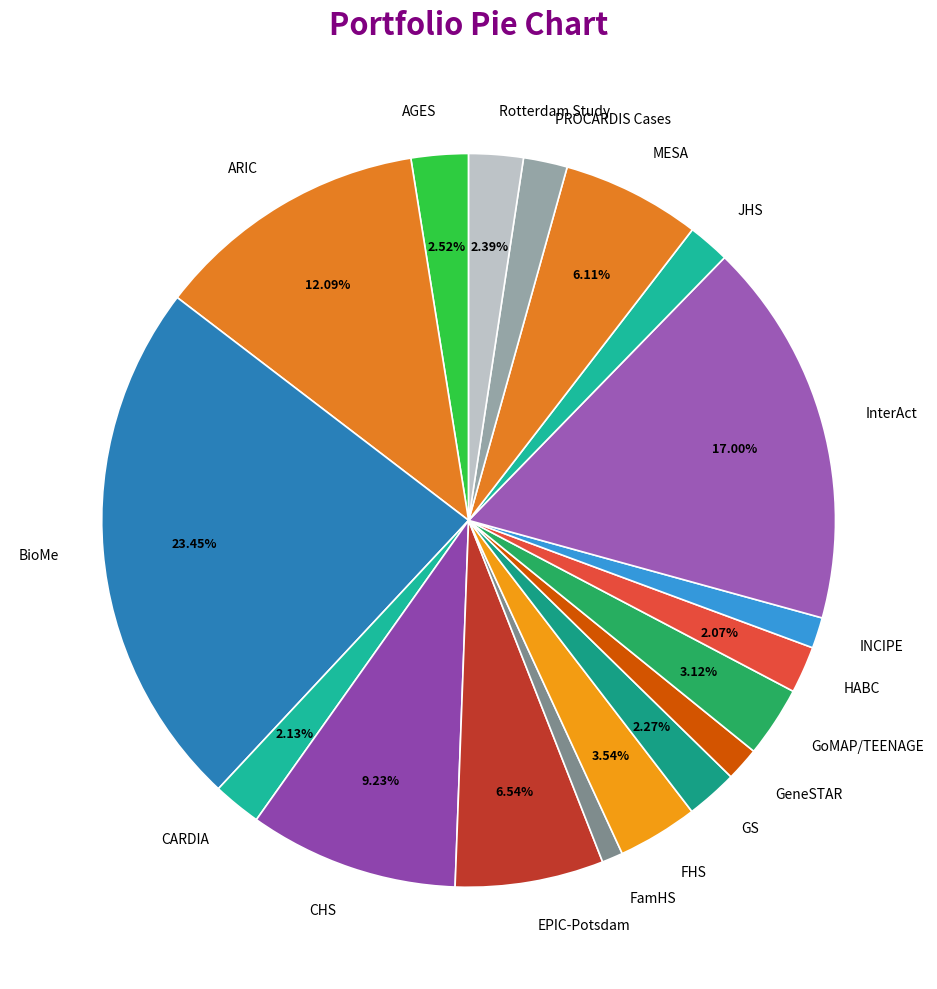

How many segments does this pie chart have?

18